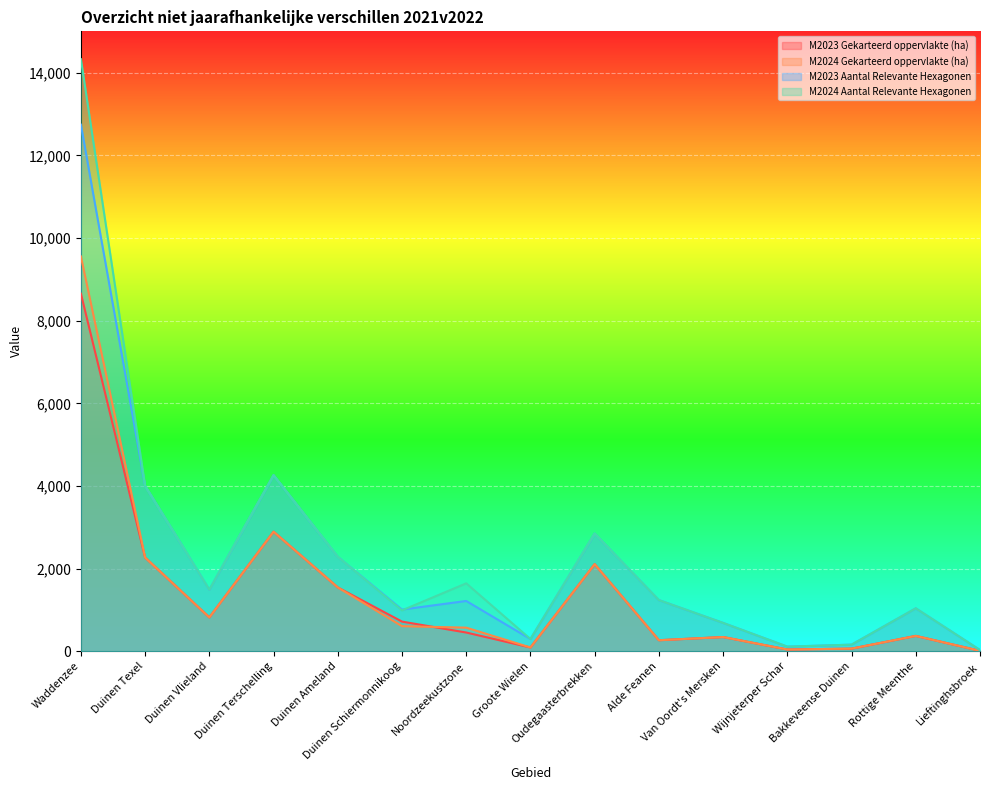

What is the approximate value of M2024 Aantal Relevante Hexagonen at Alde Feanen?

1239.0